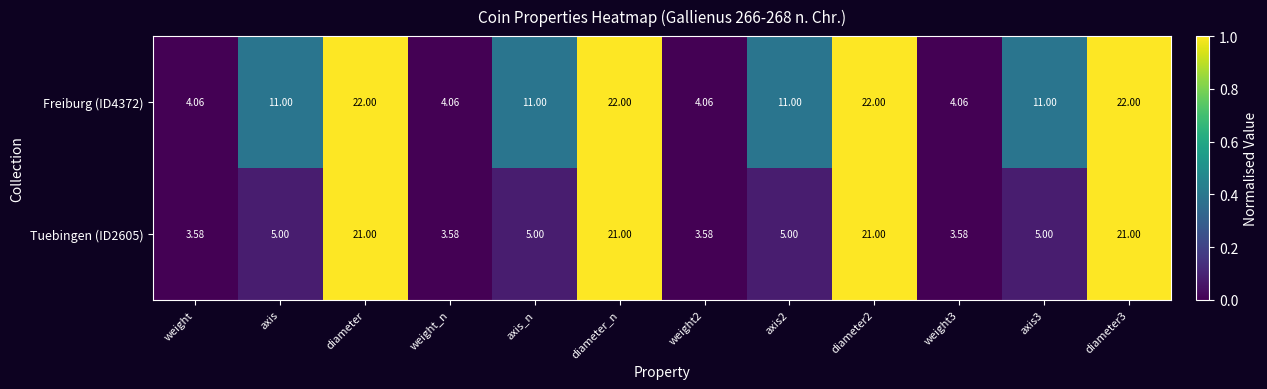

Is the value of Freiburg (ID4372) at weight3 greater than the value of Tuebingen (ID2605) at weight2?

Yes